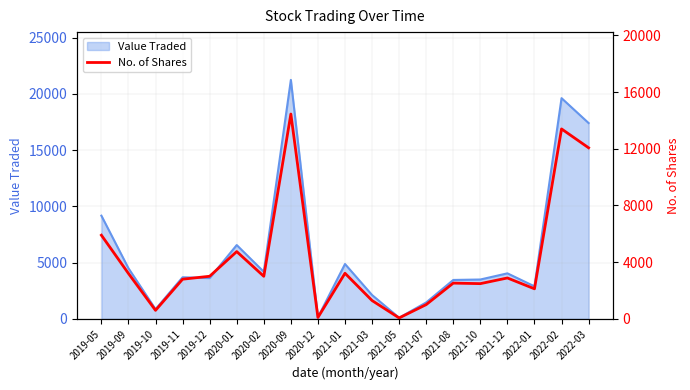

What is the label of the 1st point from the right?

2022-03